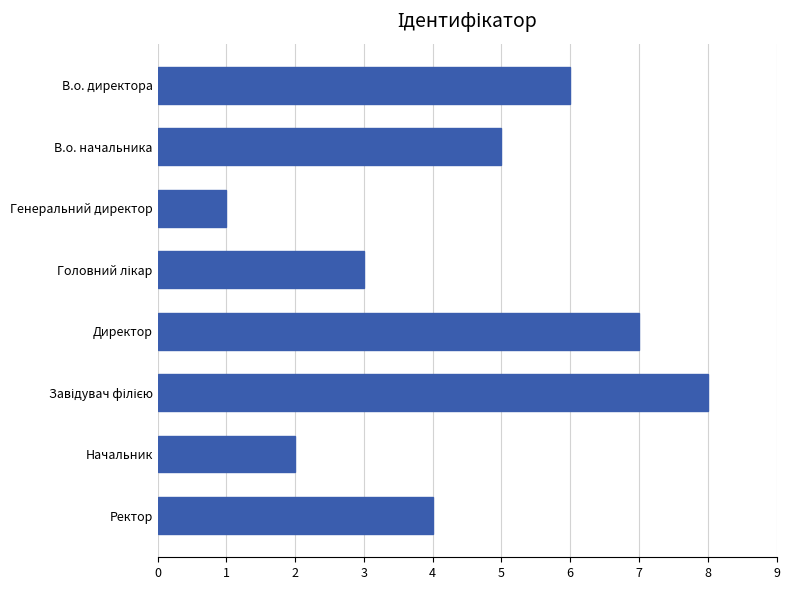

What is the label of the 1st bar from the top?

В.о. директора